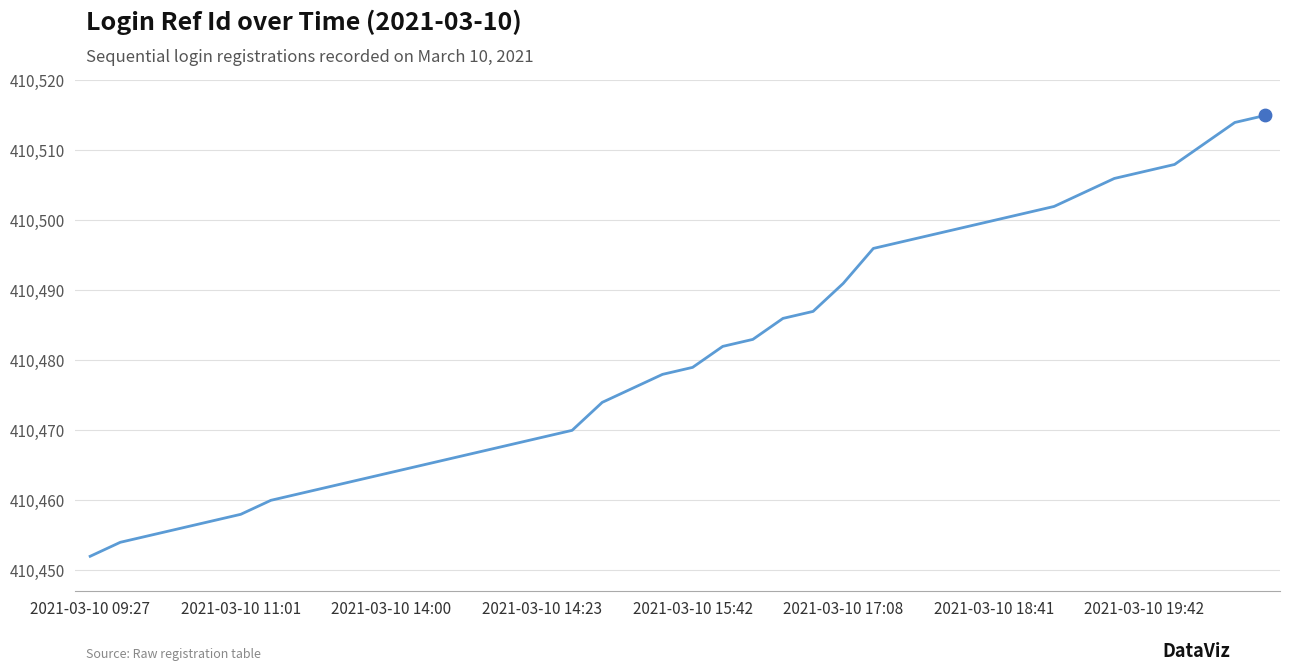

What is the smallest value displayed?

410452